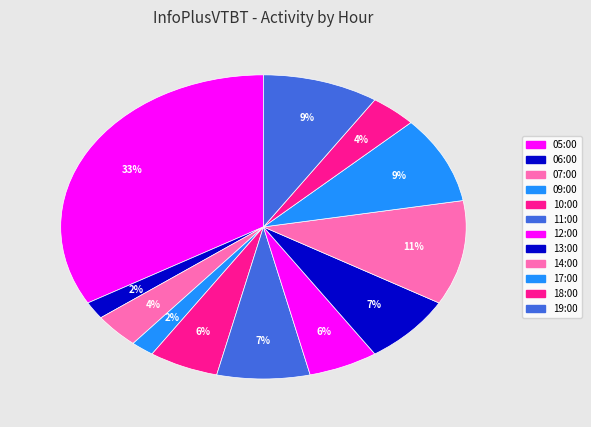

What percentage is the 07:00 slice, to the nearest percent?

4%